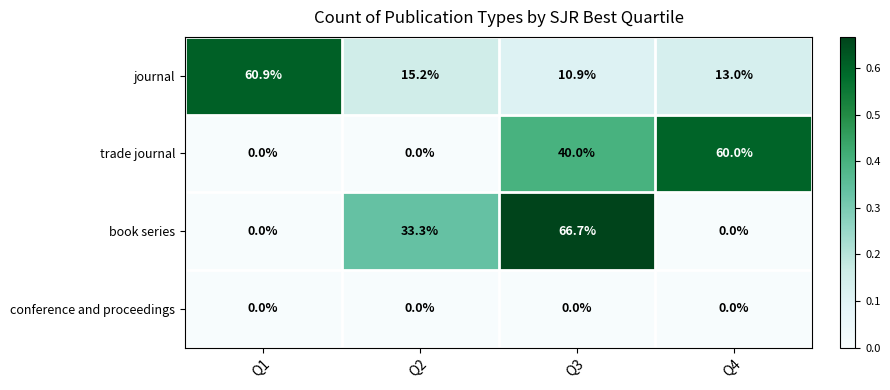

What is the spread (max minus min) of values at Q2?

33.3